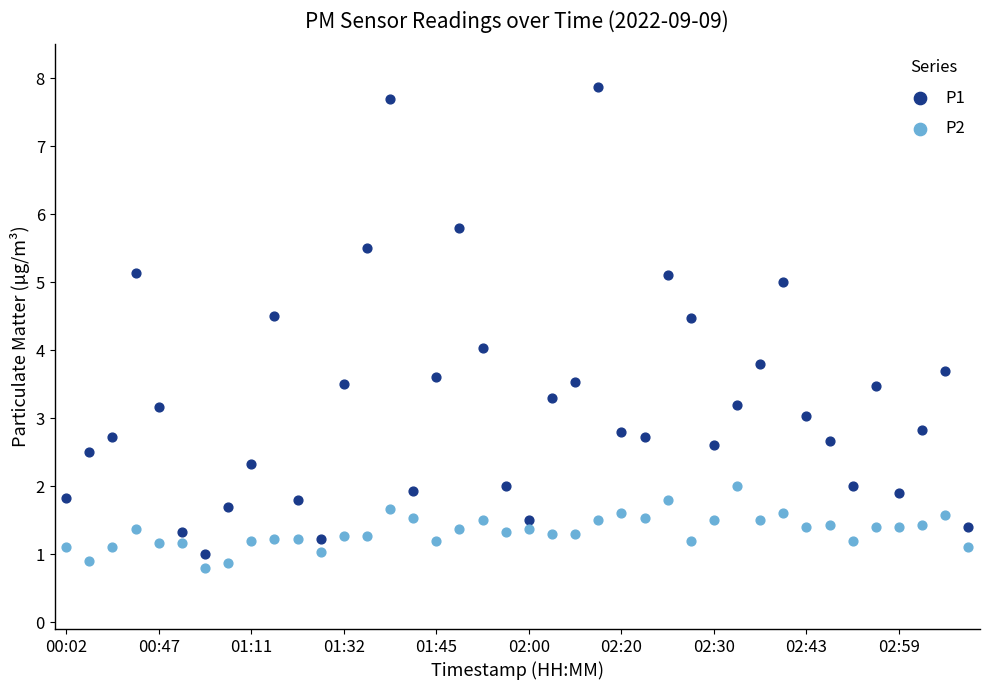

Which series has the largest Y range (max minus min)?

P1